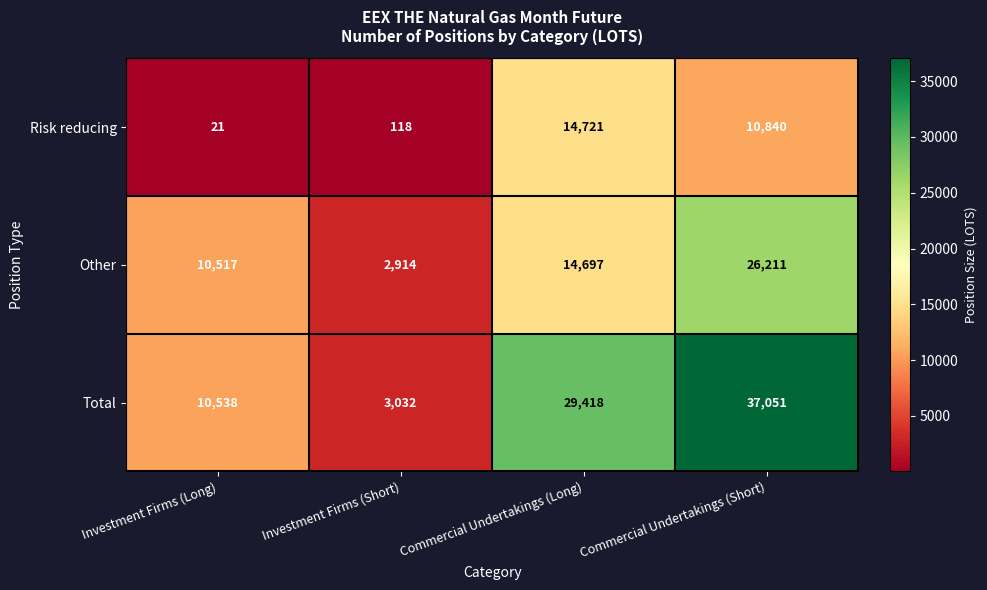

At how many categories does at least one series exceed 5143?

3